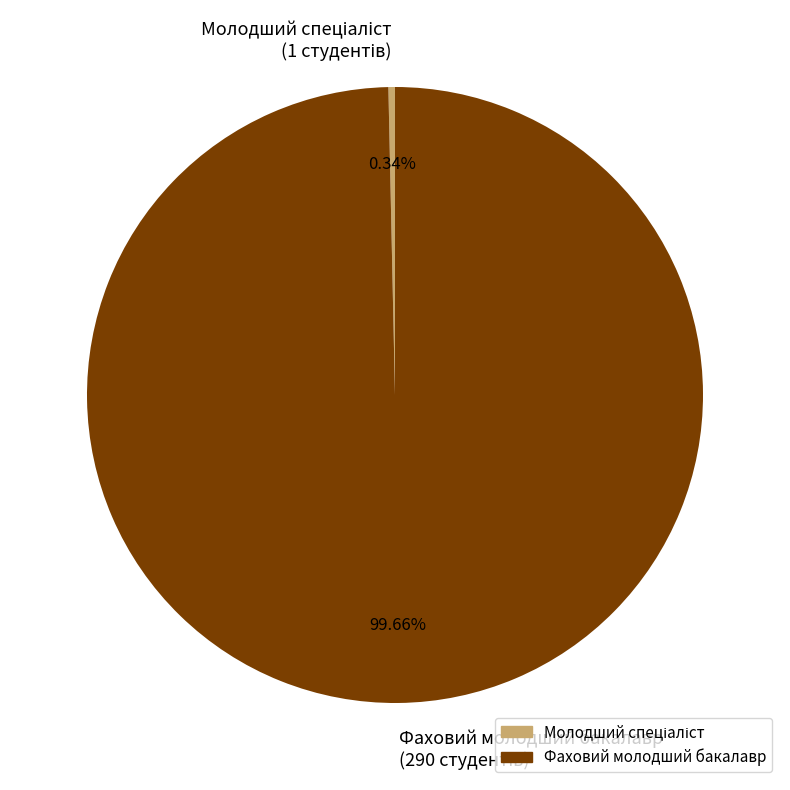

Is there any slice that represents more than half of the pie?

Yes